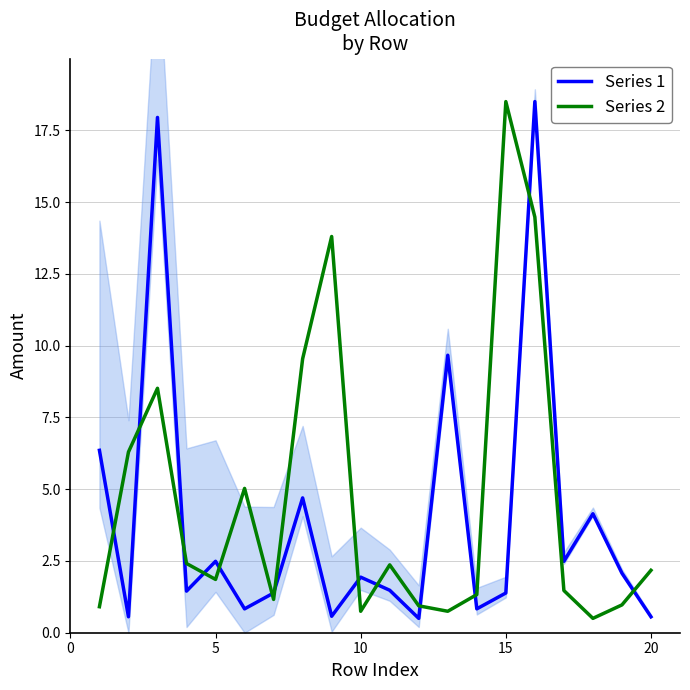

What is the average value of the Series 1 series?

4.0